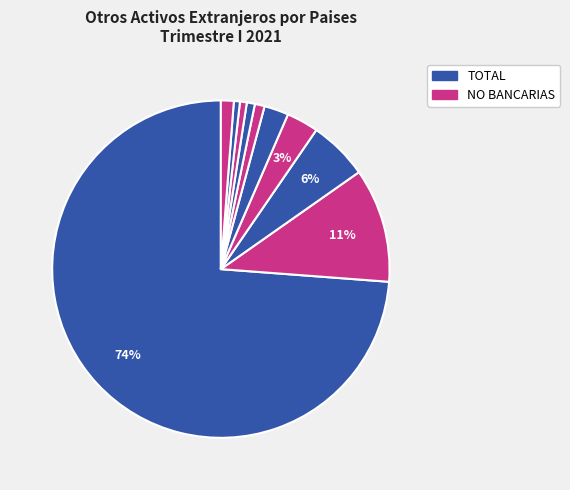

How many segments does this pie chart have?

10